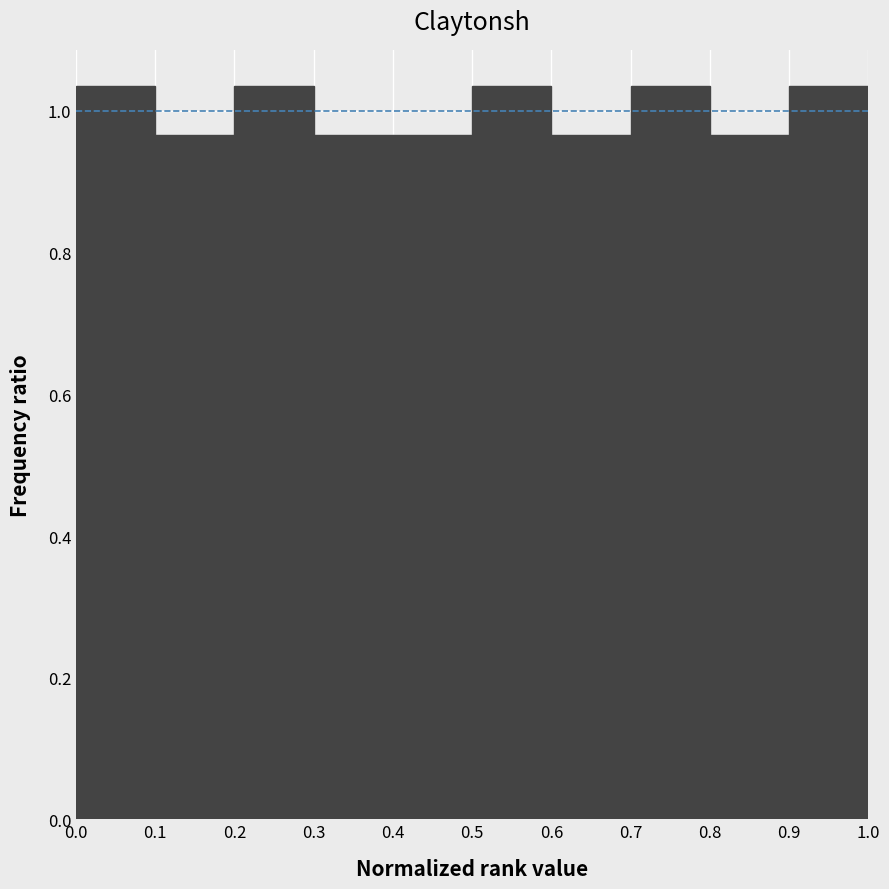

Reading left to right, list every bar in this chart as the range it spans on the x-axis followed by its height. The values are not printed on the chart, so give them approximately, as read against the axis.

0.0 to 0.1: 1.04
0.1 to 0.2: 0.96
0.2 to 0.3: 1.04
0.3 to 0.4: 0.96
0.4 to 0.5: 0.96
0.5 to 0.6: 1.04
0.6 to 0.7: 0.96
0.7 to 0.8: 1.04
0.8 to 0.9: 0.96
0.9 to 1.0: 1.04